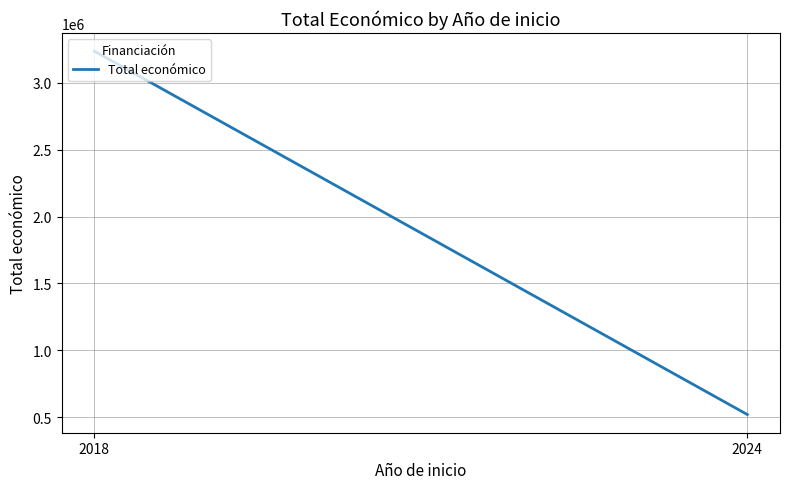

What is the change in value from 2018 to 2024?

-2717023